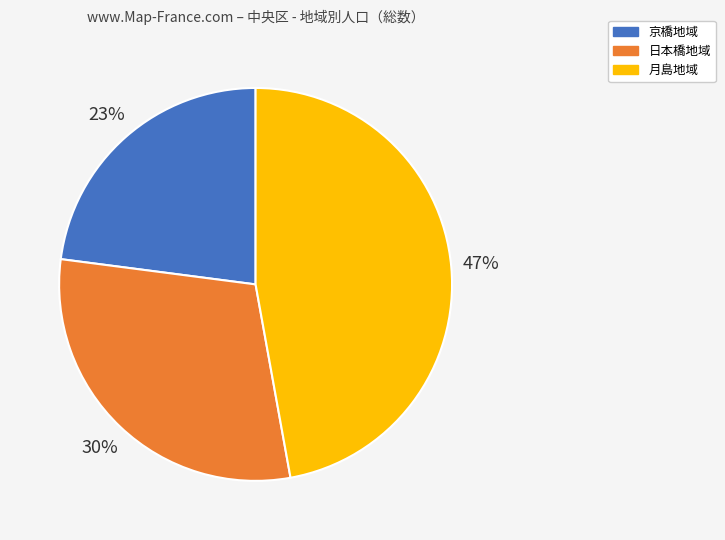

True or false: 月島地域 accounts for 47% of the total.

True